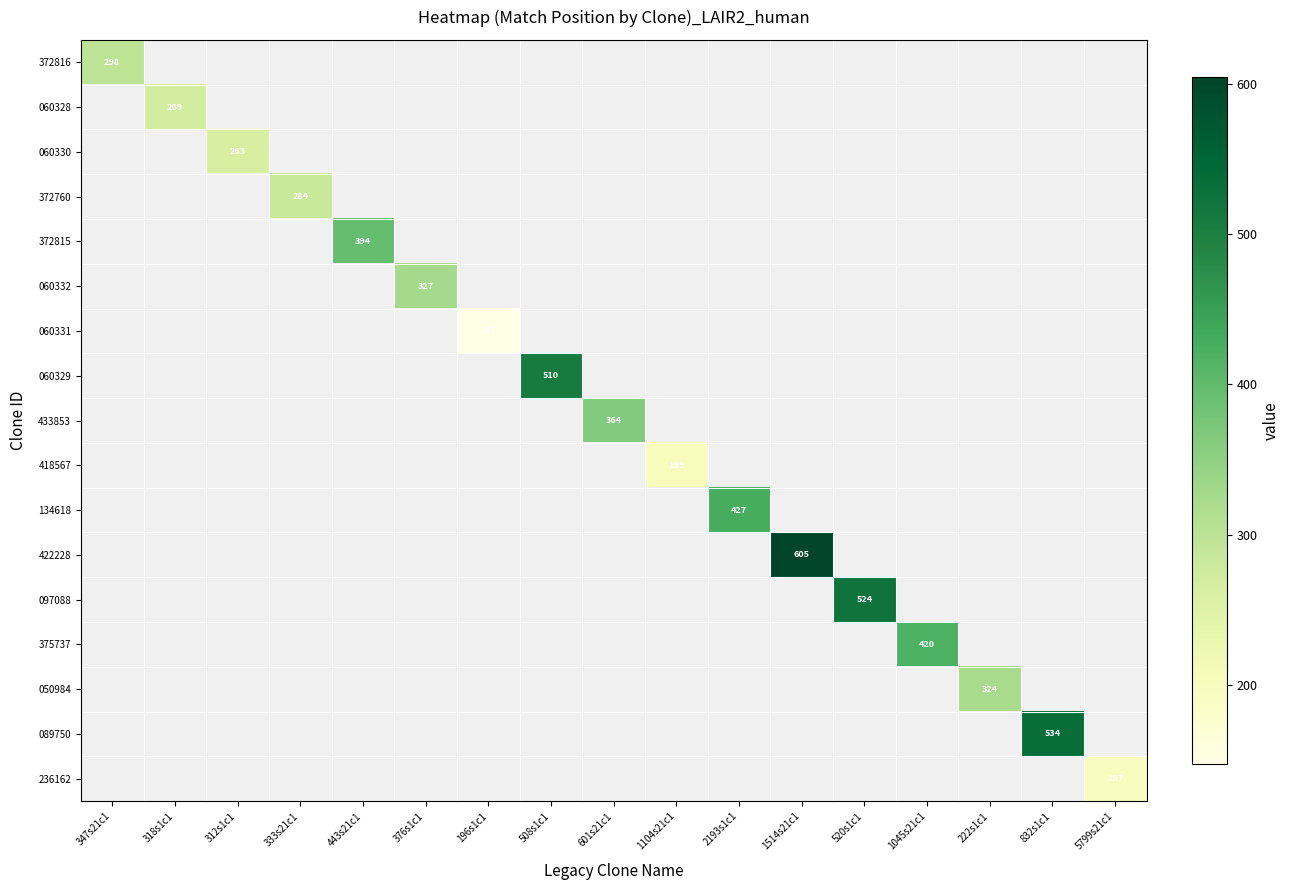

The 372815 series shows 394 at 443s21c1. True or false?

True